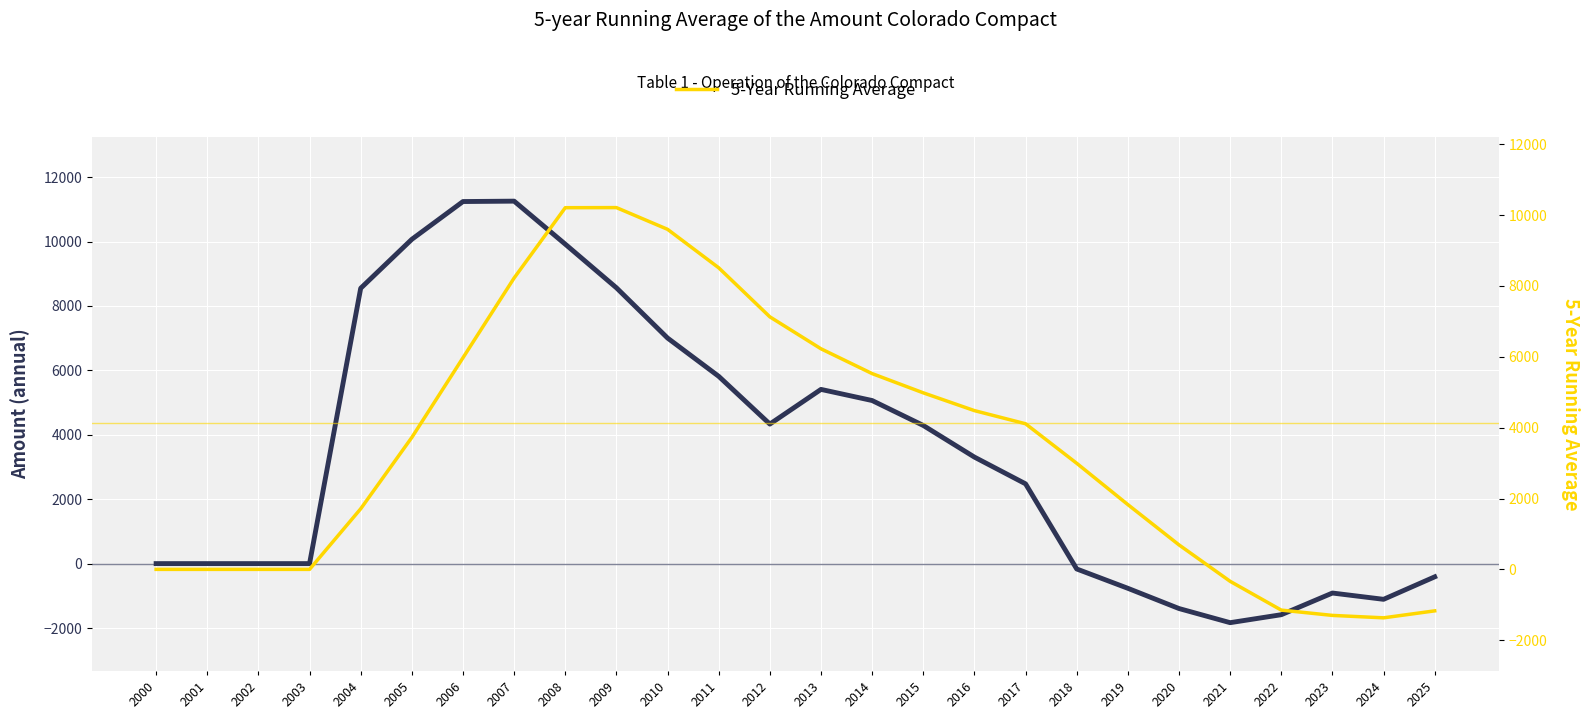

Rank the series by their maximum value, from highest to lowest.

Annual, 5-Year Running Average